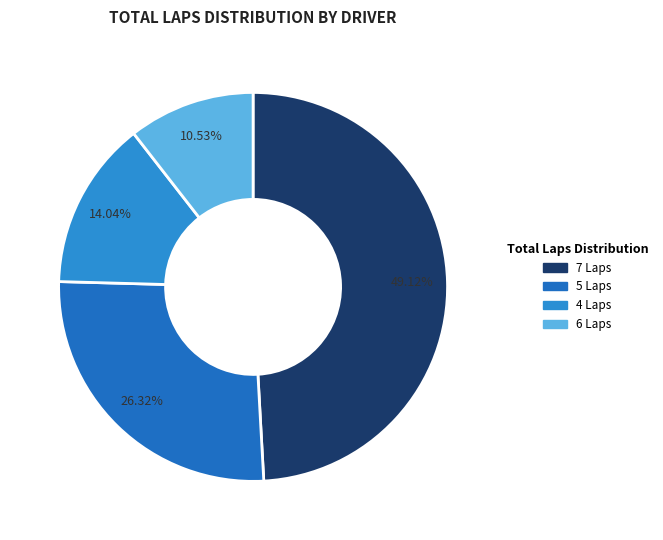

What is the largest slice in the pie chart?

7 Laps